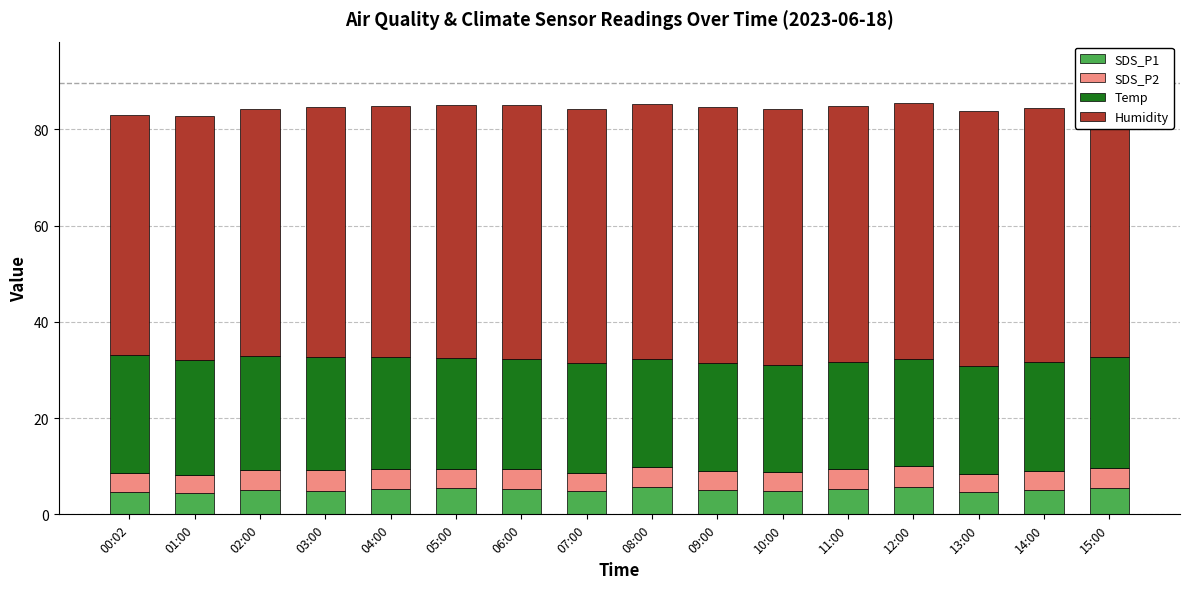

How many bars are there in total?

16